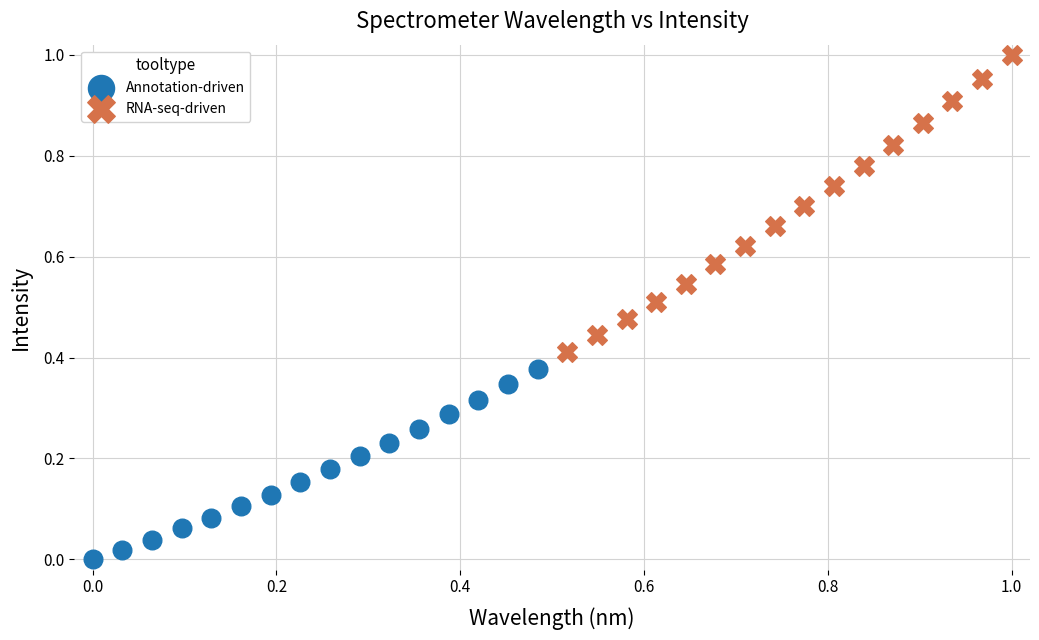

Which series reaches the maximum Y coordinate?

RNA-seq-driven